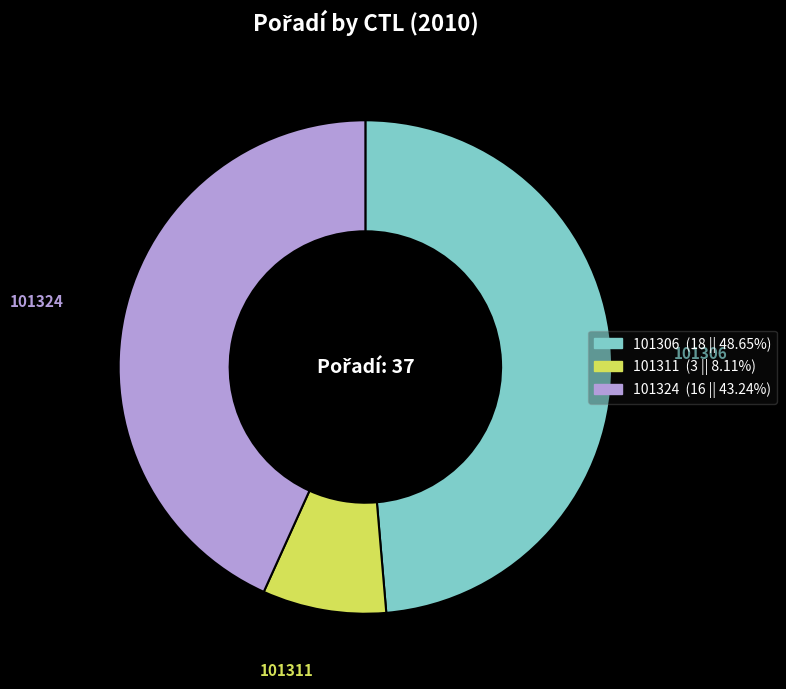

Rank the categories by value from lowest to highest.

101311, 101324, 101306